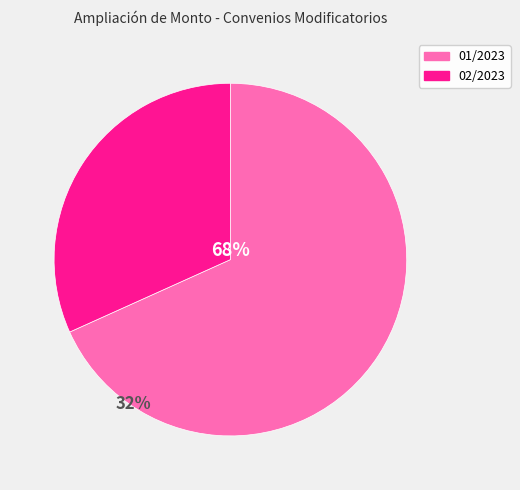

What is the change in value from 01/2023 to 02/2023?

-18404865